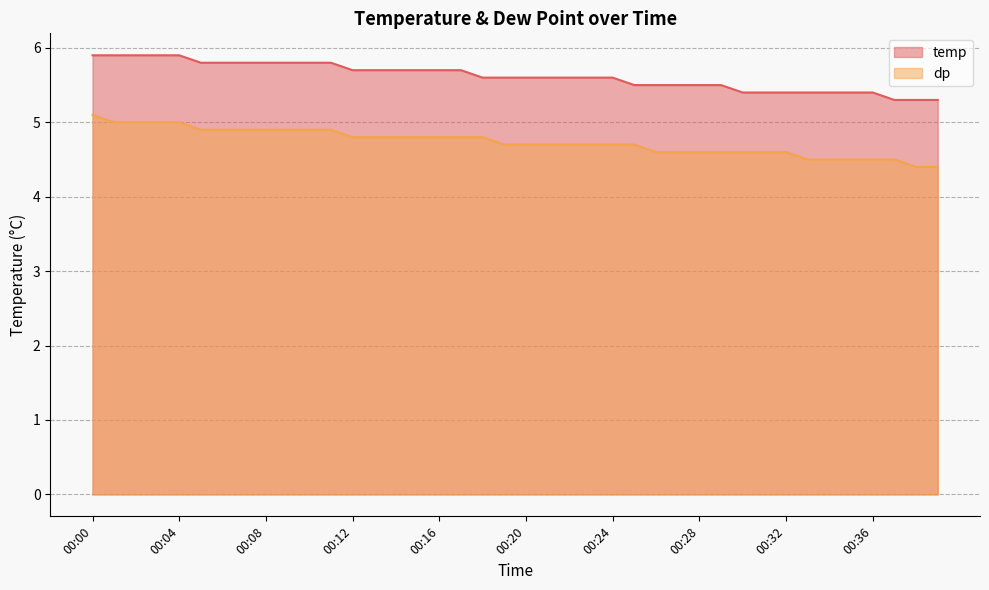

Between 00:05 and 00:09, which series saw the biggest shift?

temp